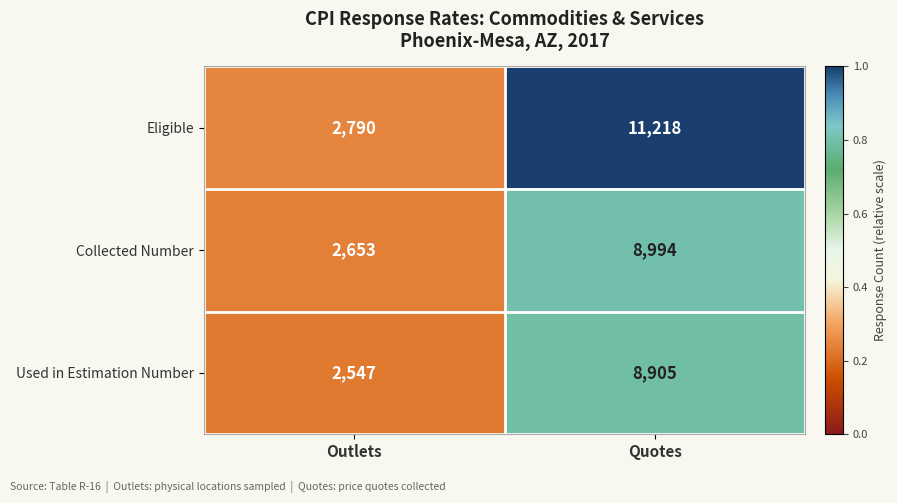

The Used in Estimation Number series shows 5128 at Quotes. True or false?

False